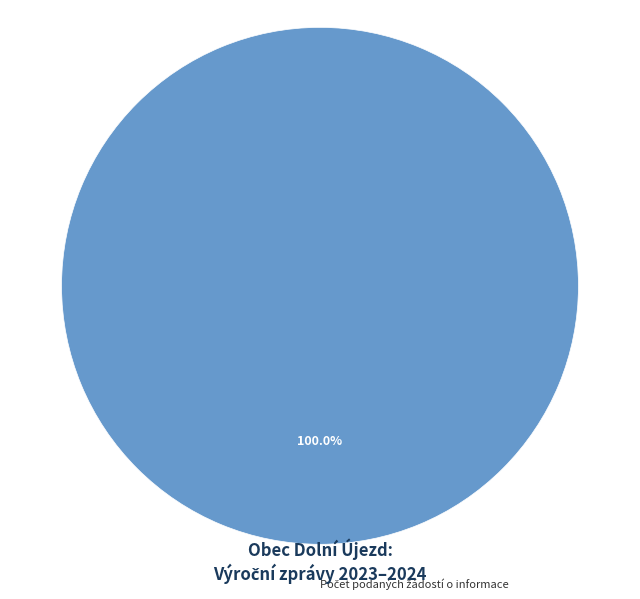

Is there a majority slice in this chart?

Yes